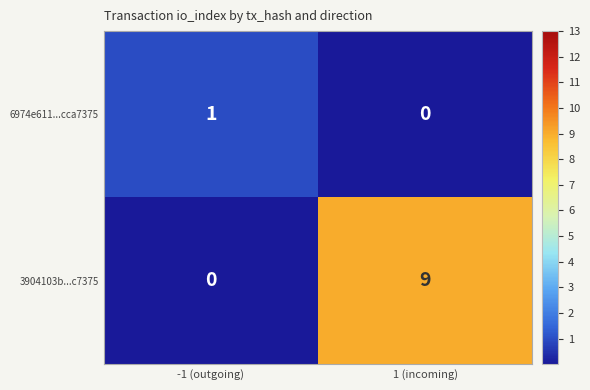

Count the number of data series in this chart.

2